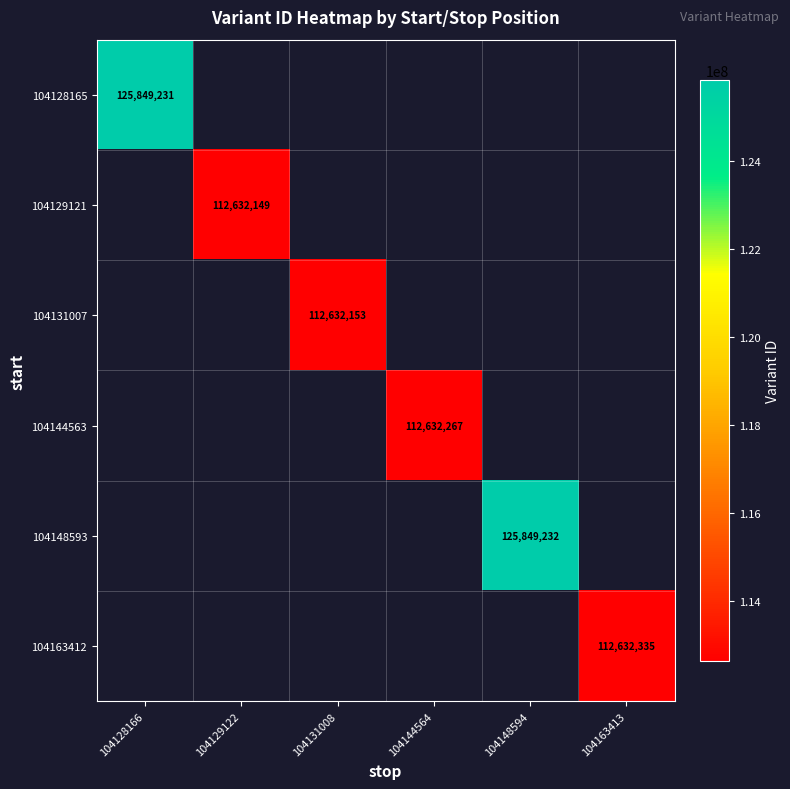

The 104129121 series shows 69678331 at 104129122. True or false?

False